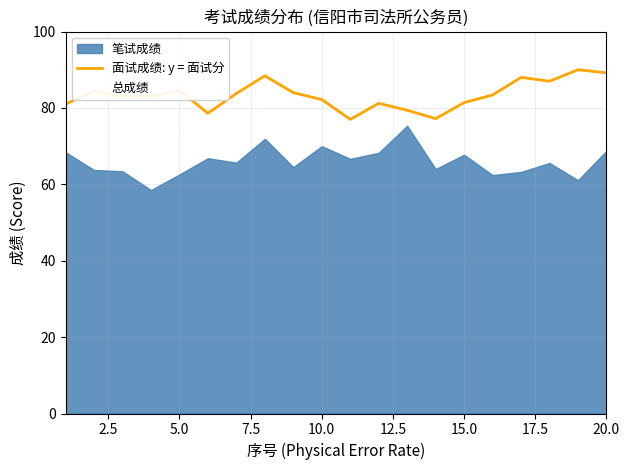

How many data points in 面试成绩: y = 面试分 are above 83?

10